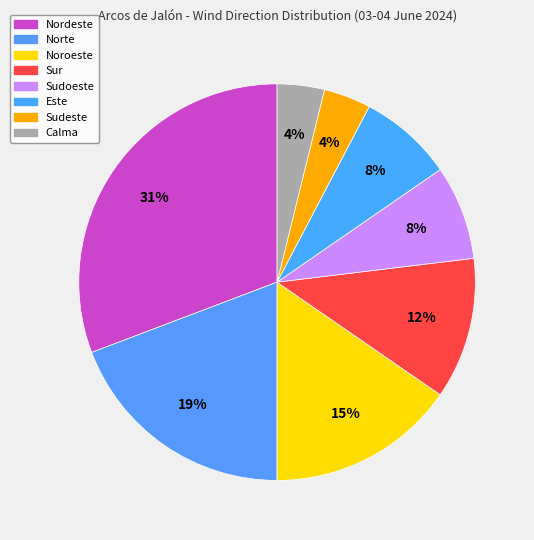

What is the total percentage of Noroeste and Nordeste?

46.2%